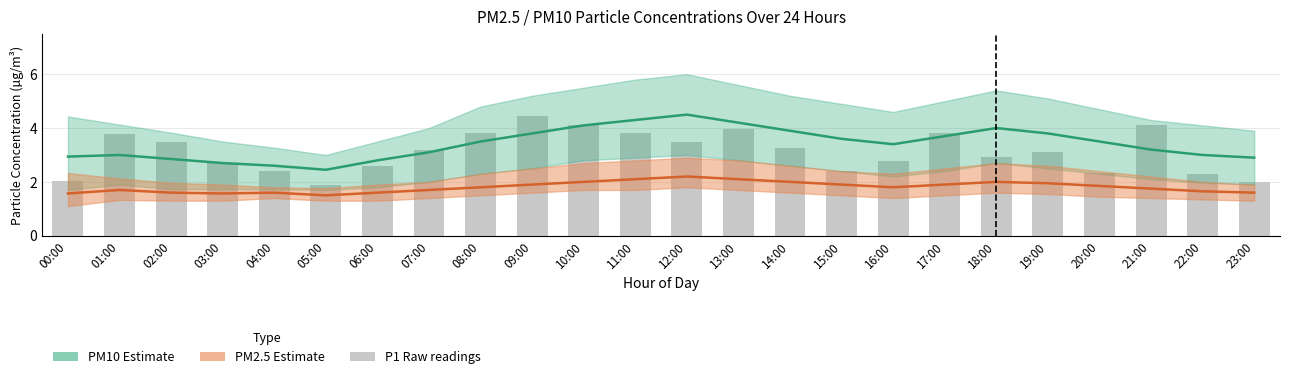

What is the highest value of the P2 (PM2.5) Estimate series?

2.2